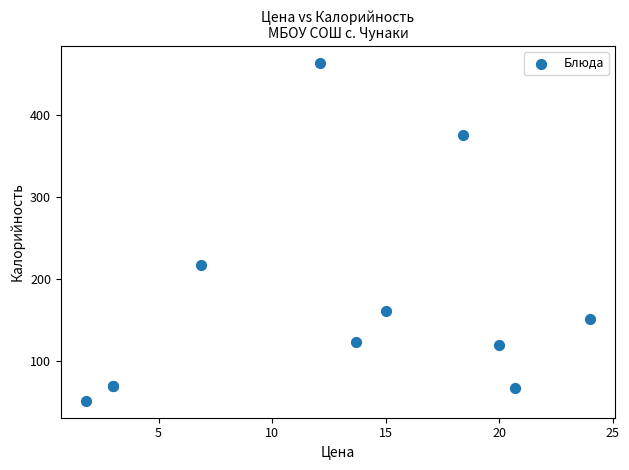

What Y value in the scatter plot is closest to 258?

218